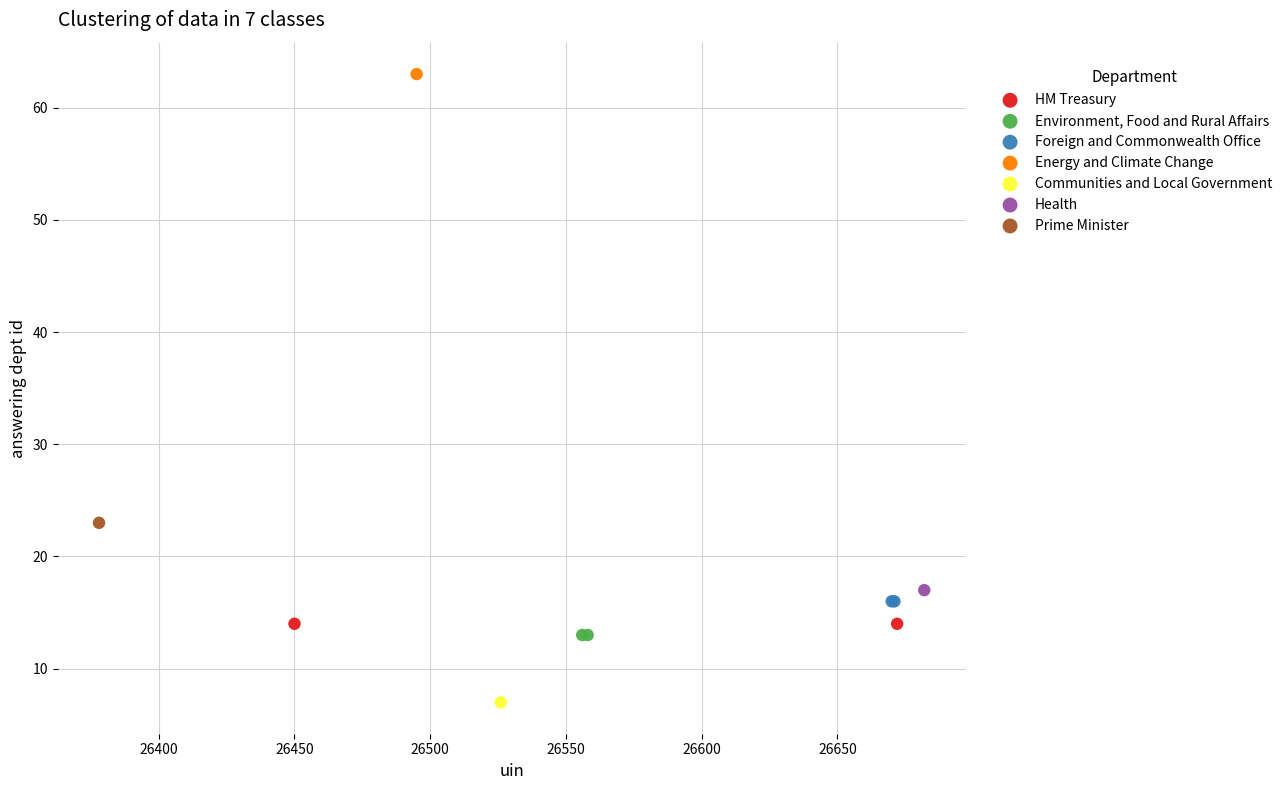

Which series contains the lowest Y value?

Communities and Local Government